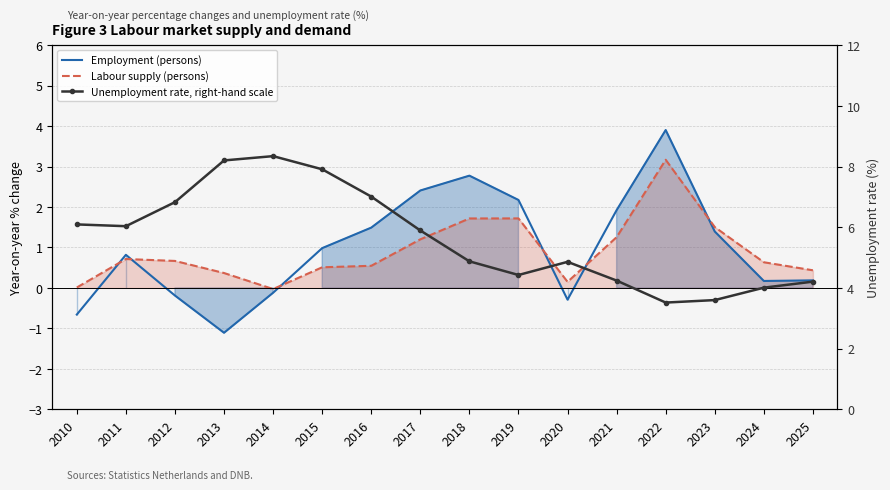

Between 2013 and 2024, which series saw the biggest shift?

Unemployment rate, right-hand scale